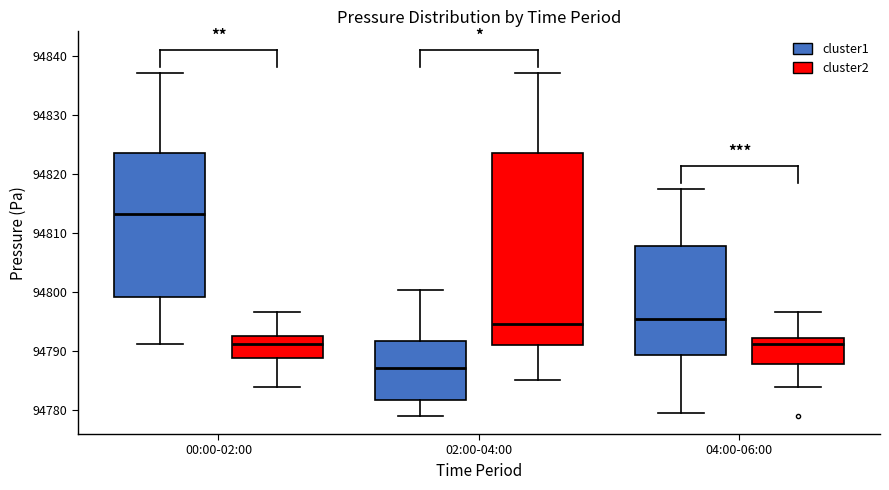

Reading left to right, read every box against the y-axis: the position of its median line, the range the box covers, and the ends of its whiskers. The values are not printed on the chart, so give them approximately, as read against the axis.

00:00-02:00 (cluster1): median 94813, box 94799 to 94824, whiskers 94791 to 94837
00:00-02:00 (cluster2): median 94791, box 94789 to 94793, whiskers 94784 to 94797
02:00-04:00 (cluster1): median 94787, box 94782 to 94792, whiskers 94779 to 94800
02:00-04:00 (cluster2): median 94795, box 94791 to 94824, whiskers 94785 to 94837
04:00-06:00 (cluster1): median 94795, box 94789 to 94808, whiskers 94780 to 94817
04:00-06:00 (cluster2): median 94791, box 94788 to 94792, whiskers 94784 to 94797